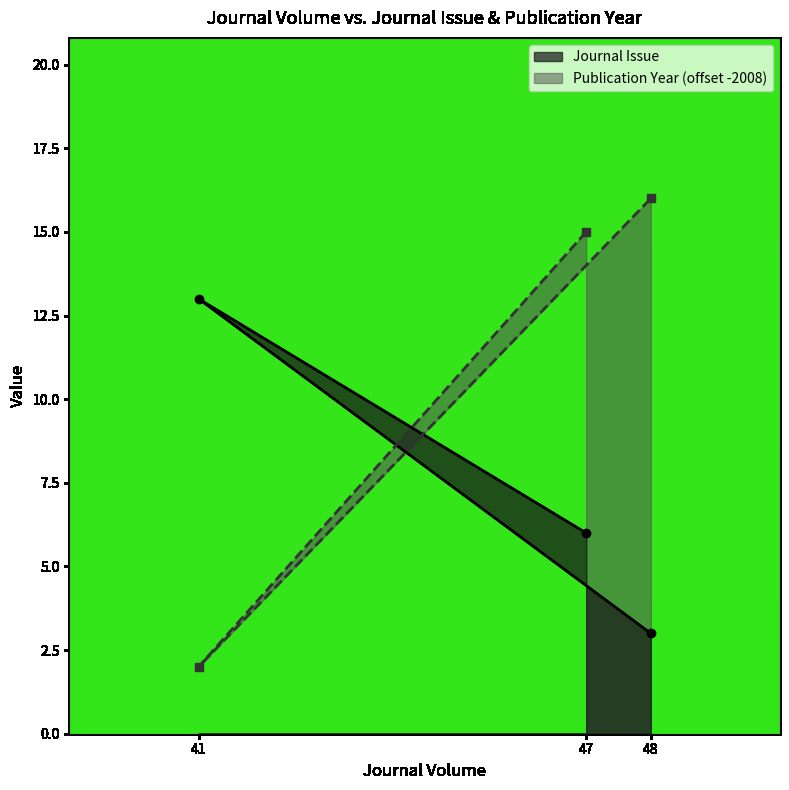

Where is Journal Issue nearest to the value 8?

47